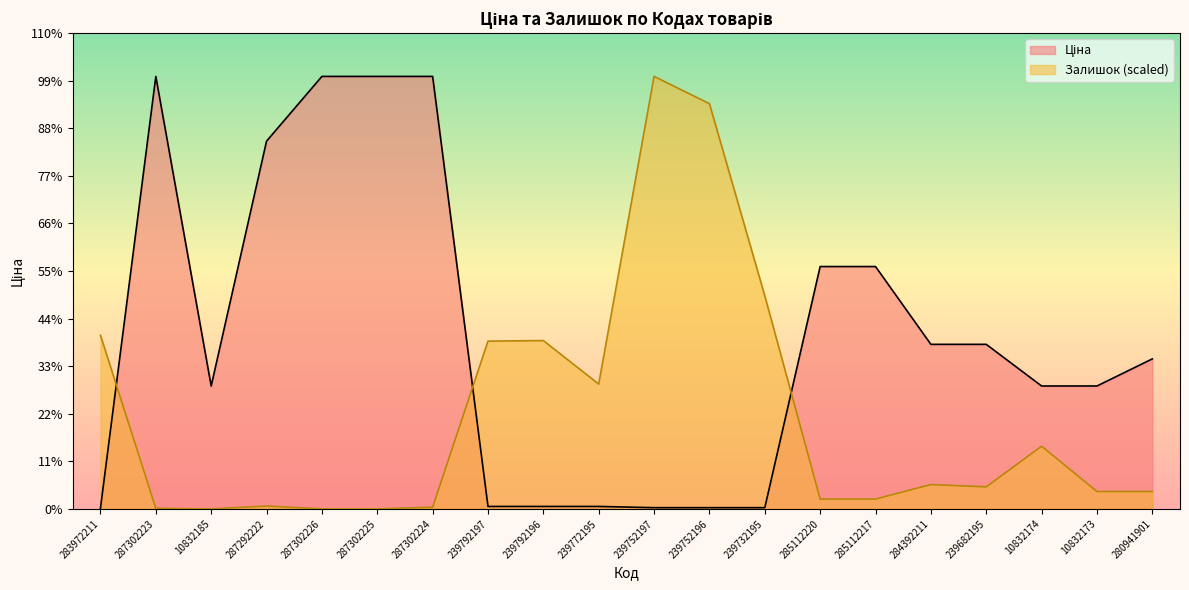

Which series changed the most between 287302226 and 239752196?

Ціна